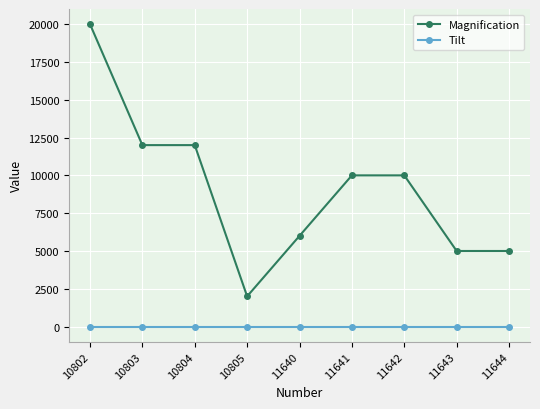

At which category does the chart reach its peak across all series?

10802